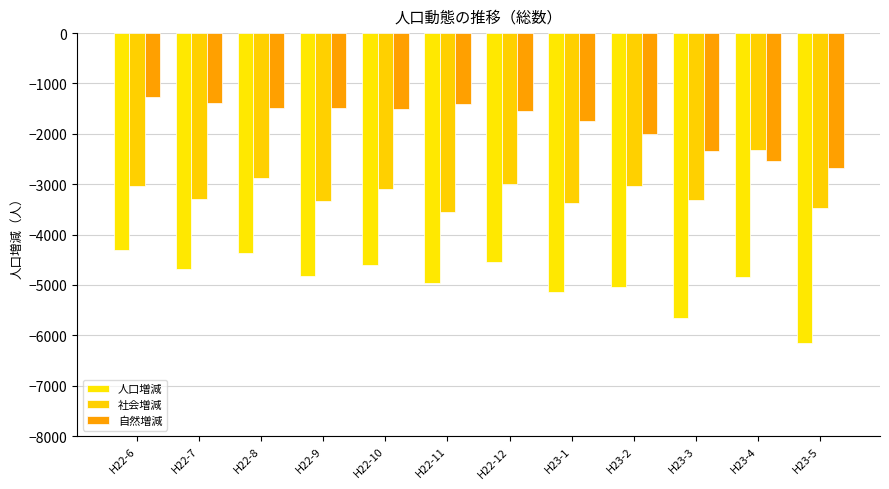

Read the 人口増減 value at H23-2, to the nearest 100.

-5000